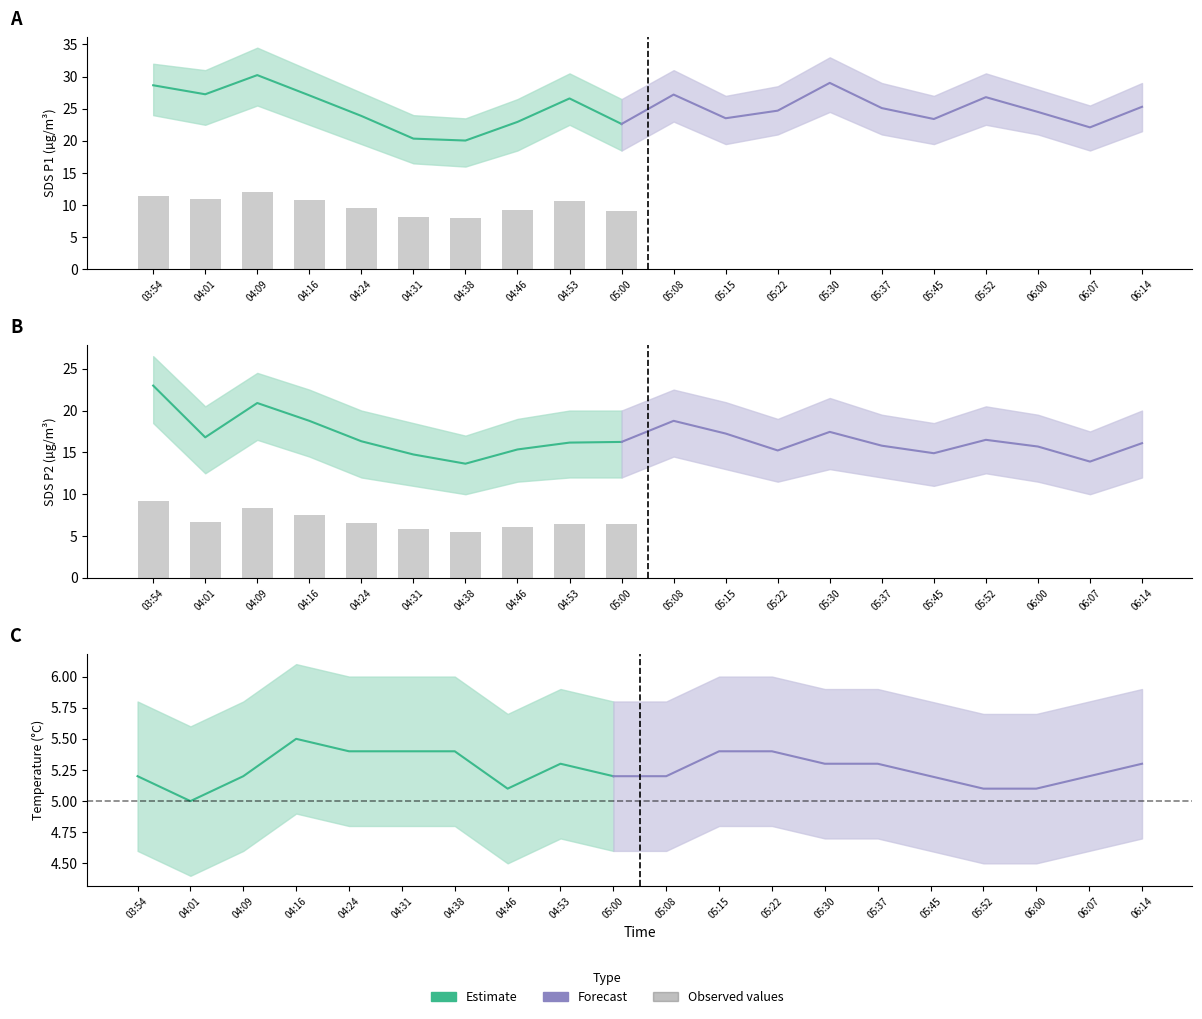

List the series in order of their peak value, highest first.

SDS_P1, SDS_P2, Temp